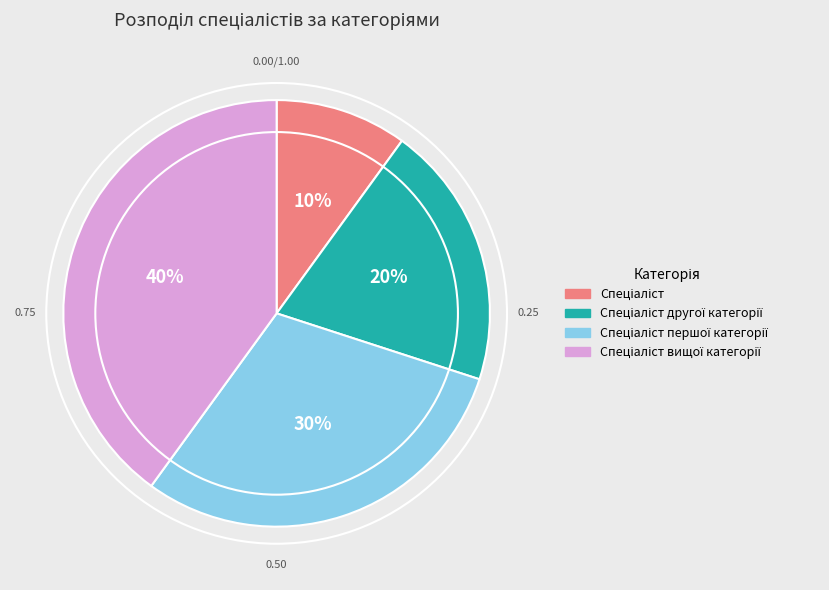

Is there any slice that represents more than half of the pie?

No